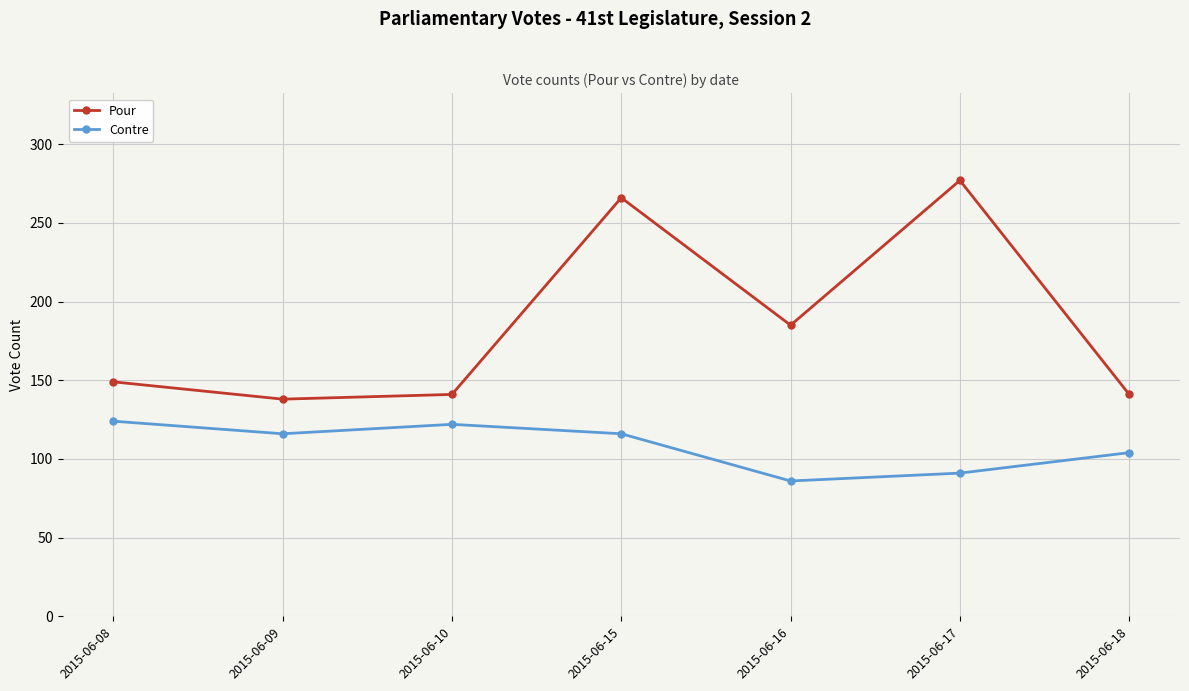

Is it true that Contre equals 27 at 2015-06-10?

False